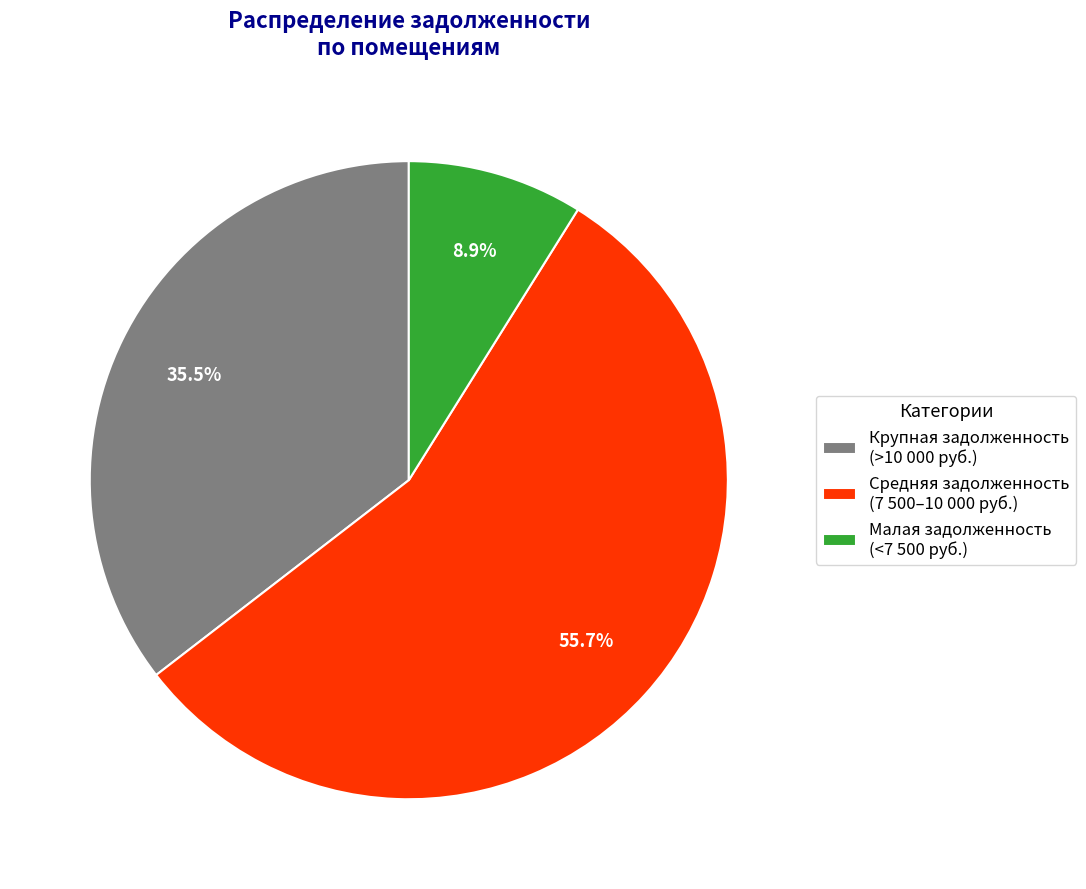

What is the smallest slice in the pie chart?

Малая задолженность (<7 500 руб.)